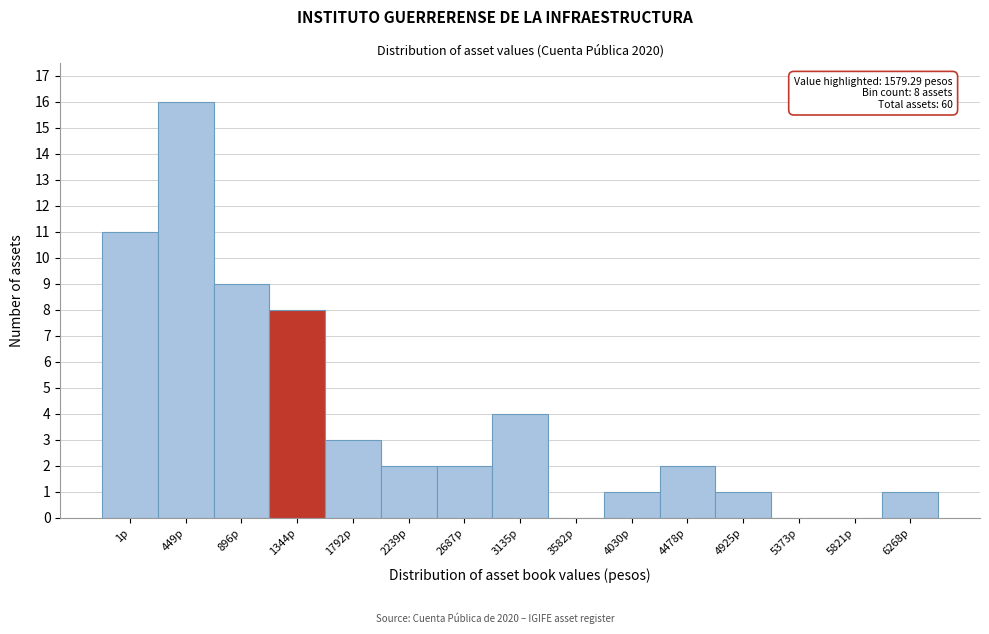

Reading left to right, list all the values displayed in this chart.

1p=11	449p=16	896p=9	1344p=8	1792p=3	2239p=2	2687p=2	3135p=4	3582p=0	4030p=1	4478p=2	4925p=1	5373p=0	5821p=0	6268p=1